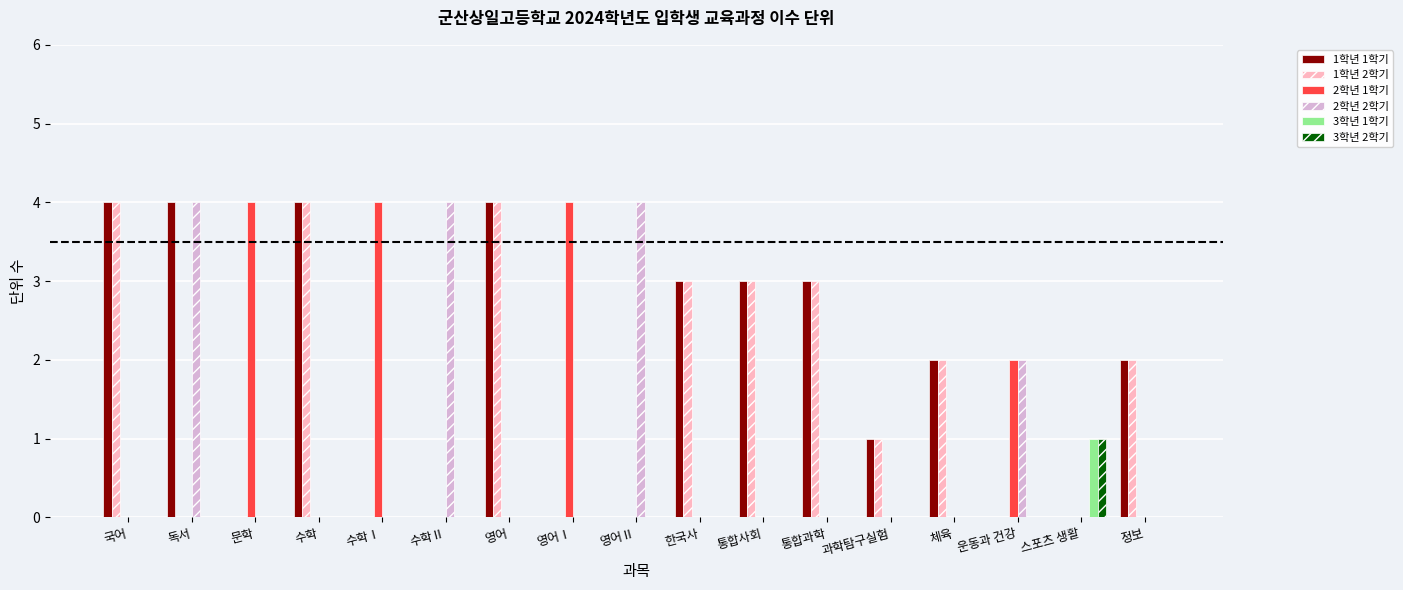

Where does the 1학년 2학기 series first go above 1?

국어